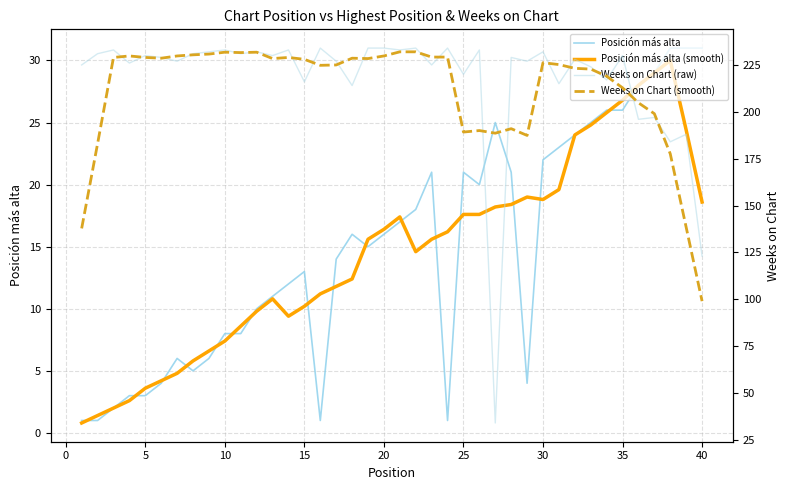

The Posición más alta series shows 26.0 at 35. True or false?

True